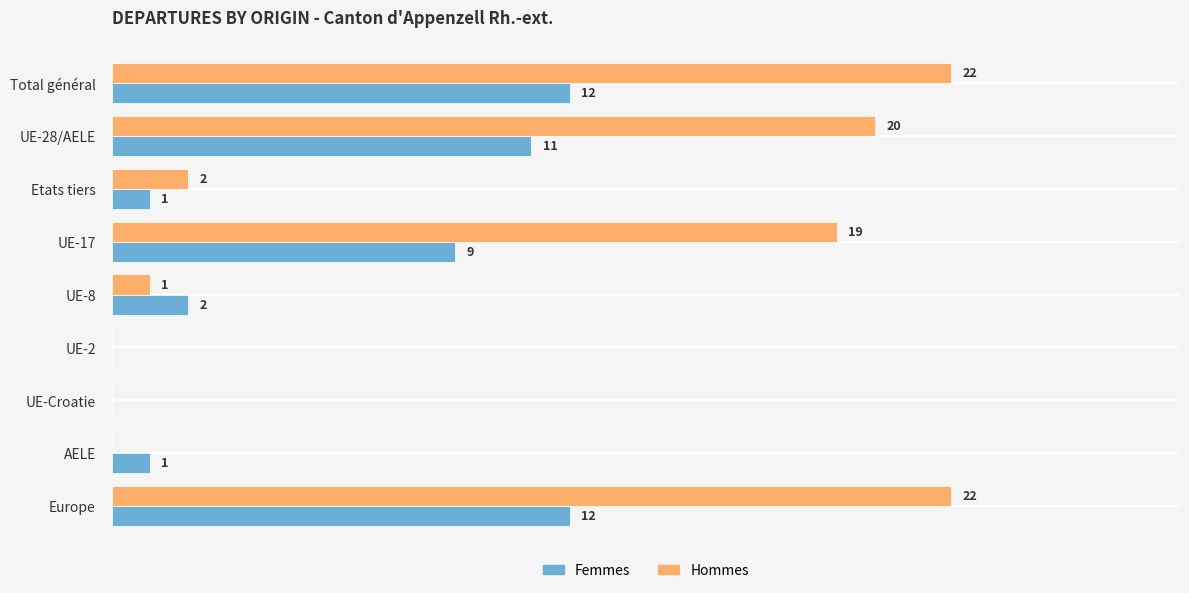

At which label is Hommes closest to 11?

UE-17